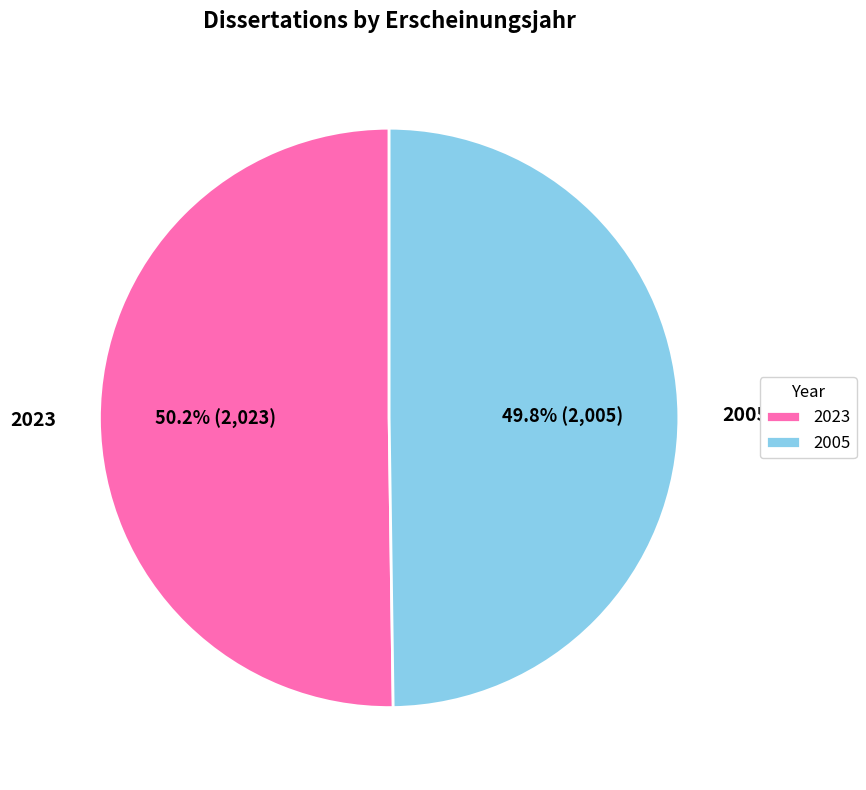

What portion of the pie excludes 2005?

50.2%